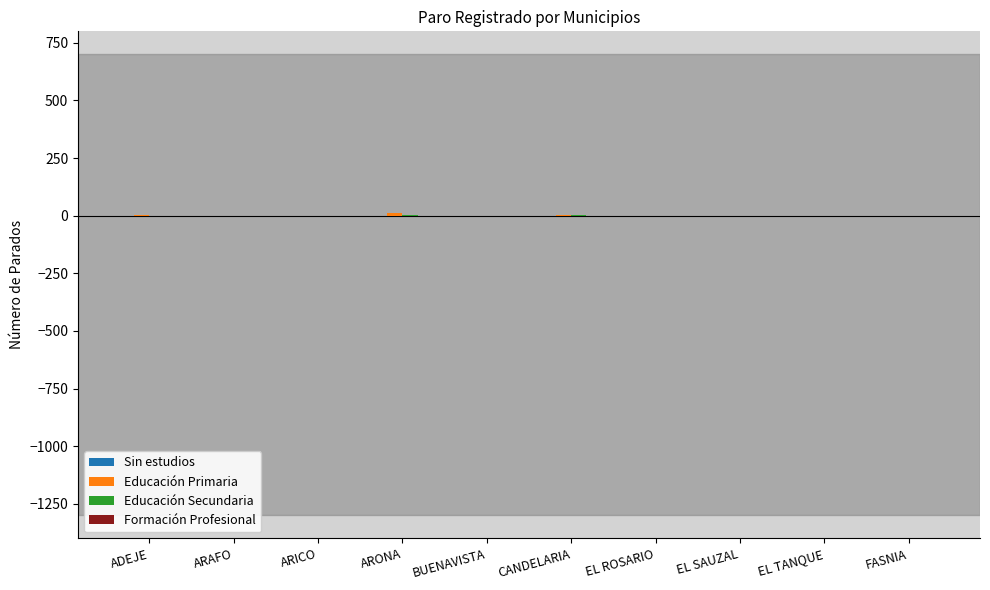

List the labels in order of Formación Profesional value, largest first.

ARONA, CANDELARIA, ADEJE, EL ROSARIO, EL SAUZAL, ARAFO, ARICO, BUENAVISTA, FASNIA, EL TANQUE